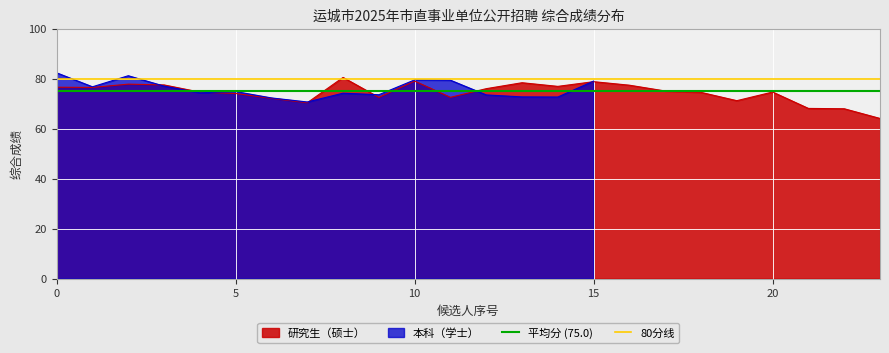

What value does the 平均分 (75.0) series have at 5?

75.0